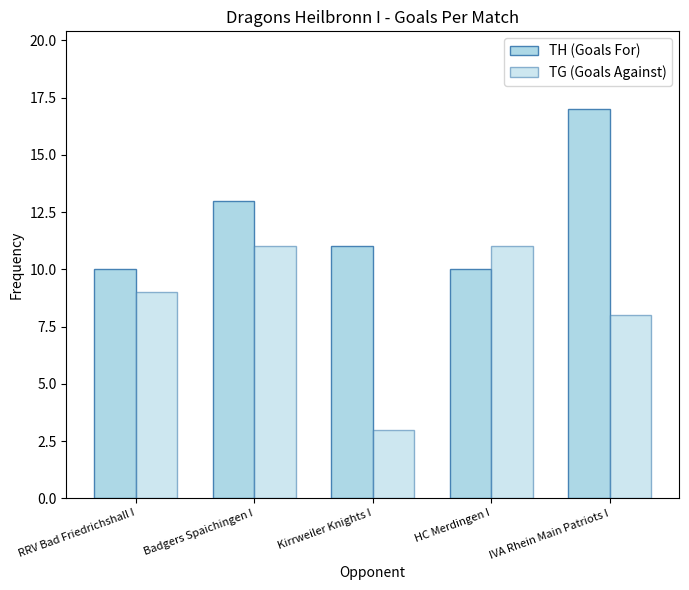

How many data points in TH (Goals For) are less than 11?

2